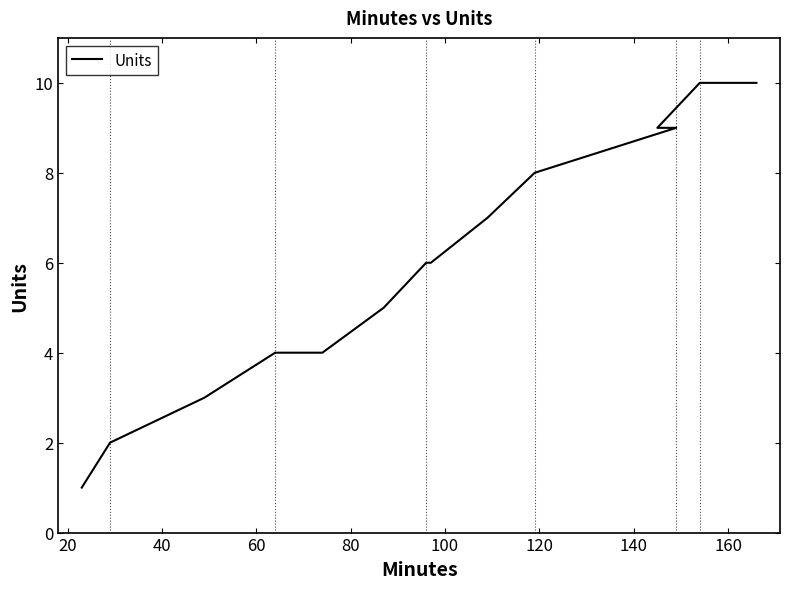

How many lines are shown in the chart?

1